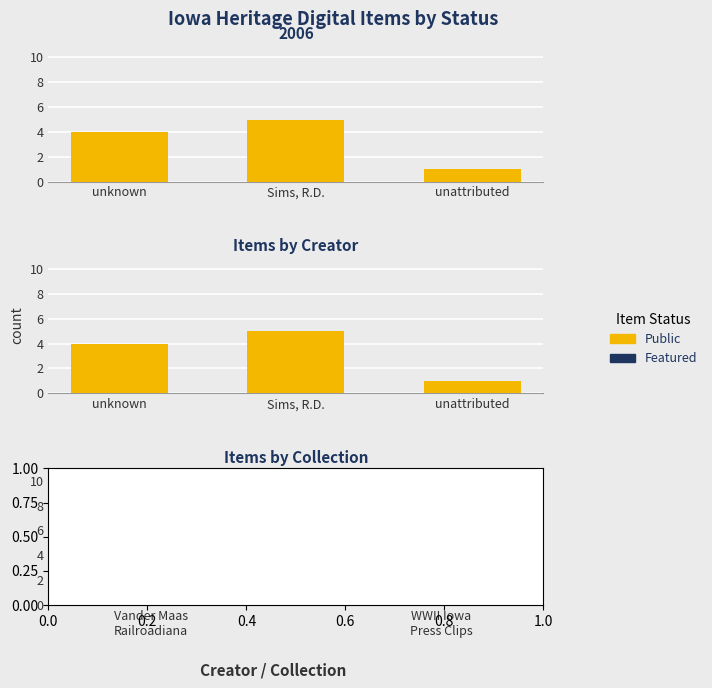

What is the sum of all Public values?

10